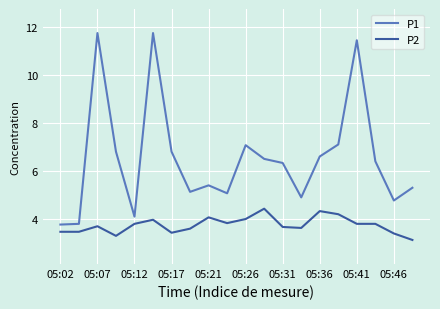

What is the difference between the second highest and minimum values in the P1 series?

8.0